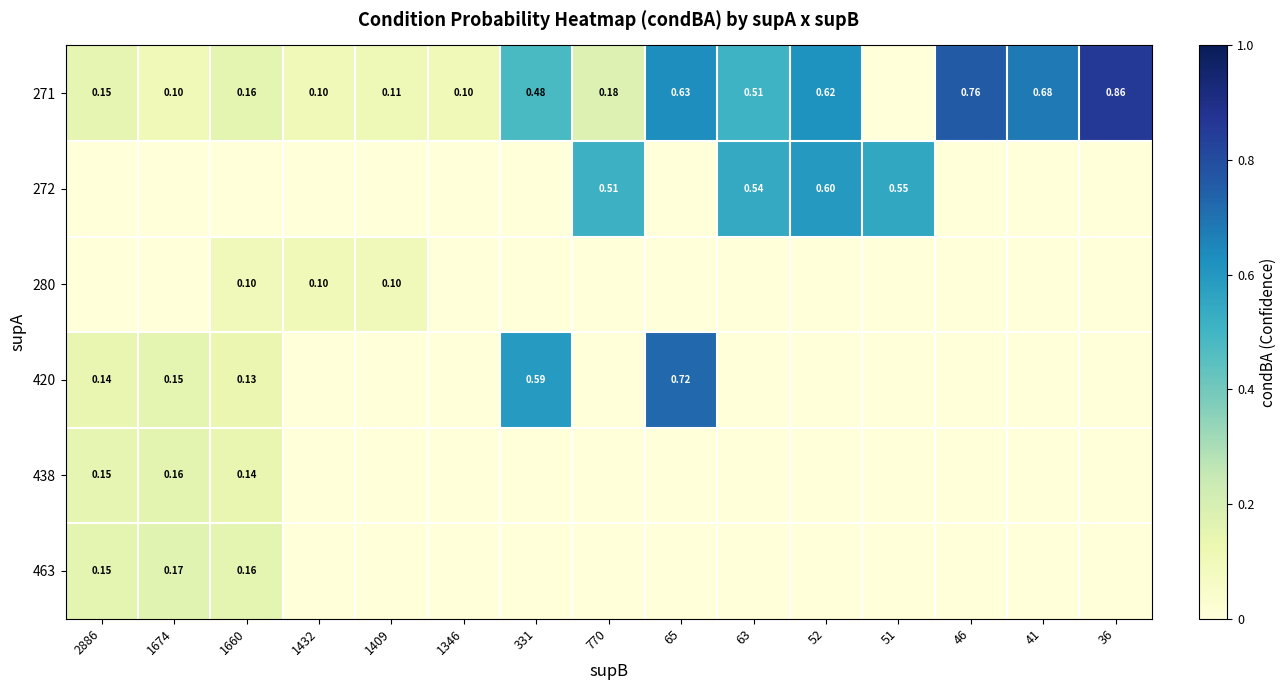

How many distinct data groups are displayed?

6